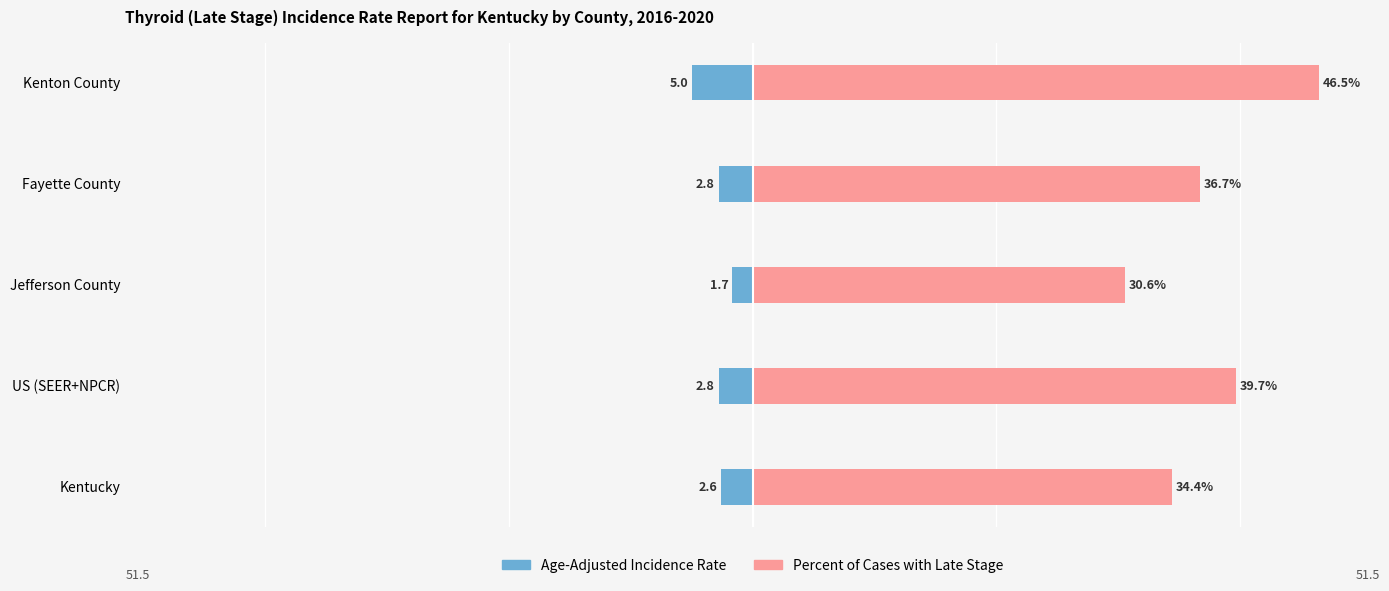

What is the difference between the Age-Adjusted Incidence Rate values at US (SEER+NPCR) and Kentucky?

0.2